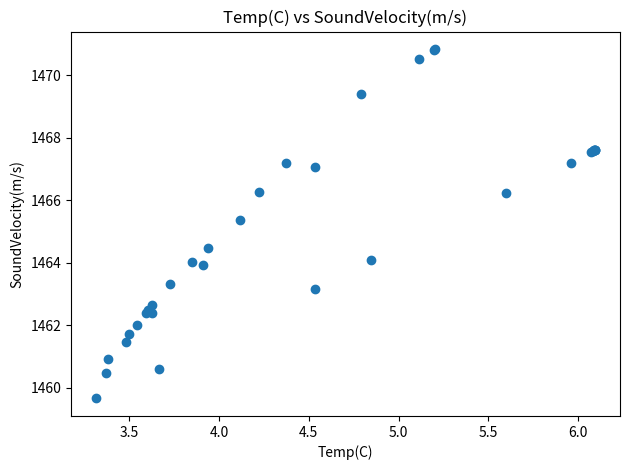

What Y value in the scatter plot is closest to 1465?

1465.4